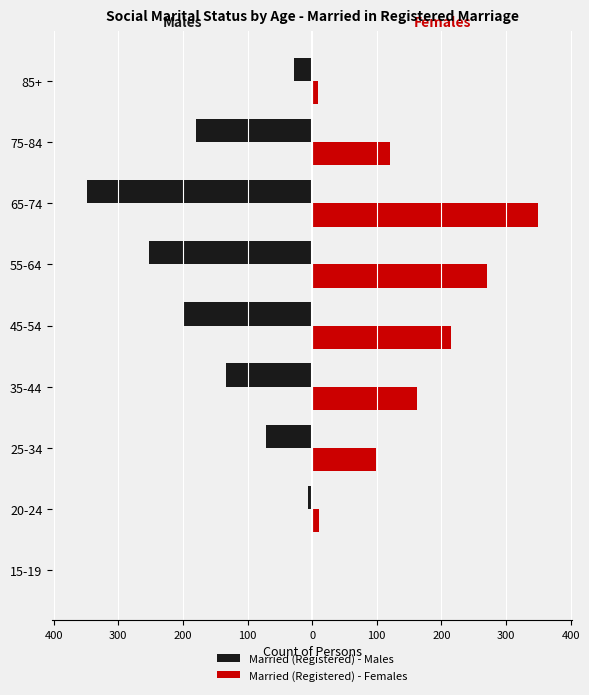

Reading left to right, what are all the values shown in this chart?

Married (Registered) - Males: 0	-7	-72	-133	-200	-252	-349	-179	-28
Married (Registered) - Females: 0	11	99	162	215	271	350	120	9